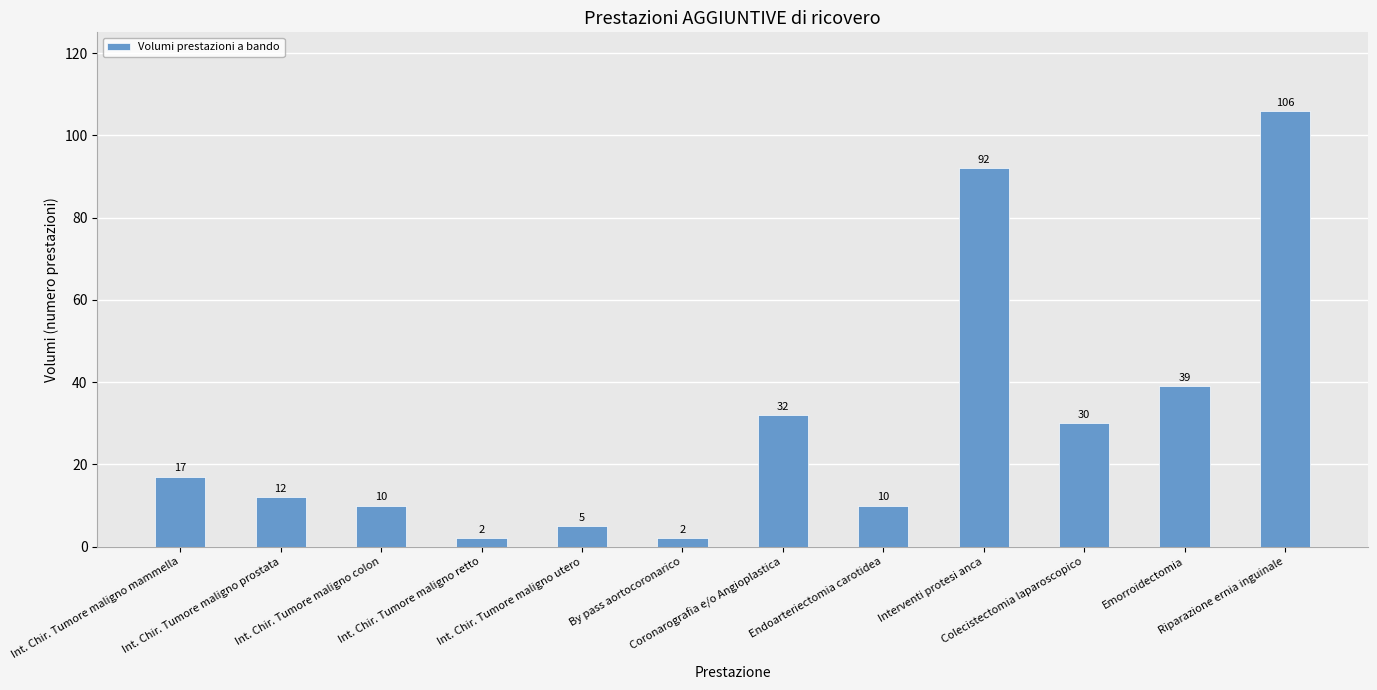

Reading left to right, extract all data points from this chart.

17	12	10	2	5	2	32	10	92	30	39	106